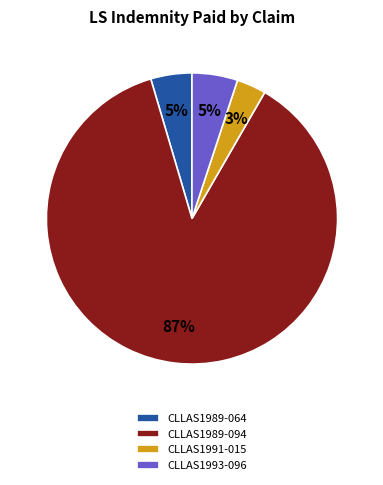

Which category has the smallest portion of the pie?

CLLAS1991-015